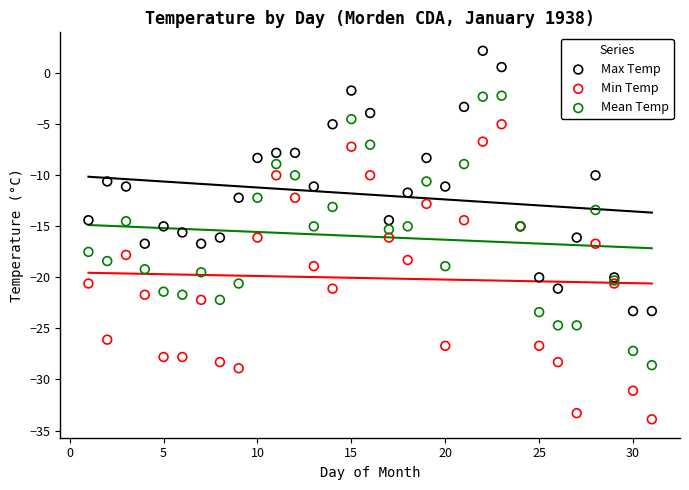

What is the X range (max minus min) for the scatter plot?

30.0